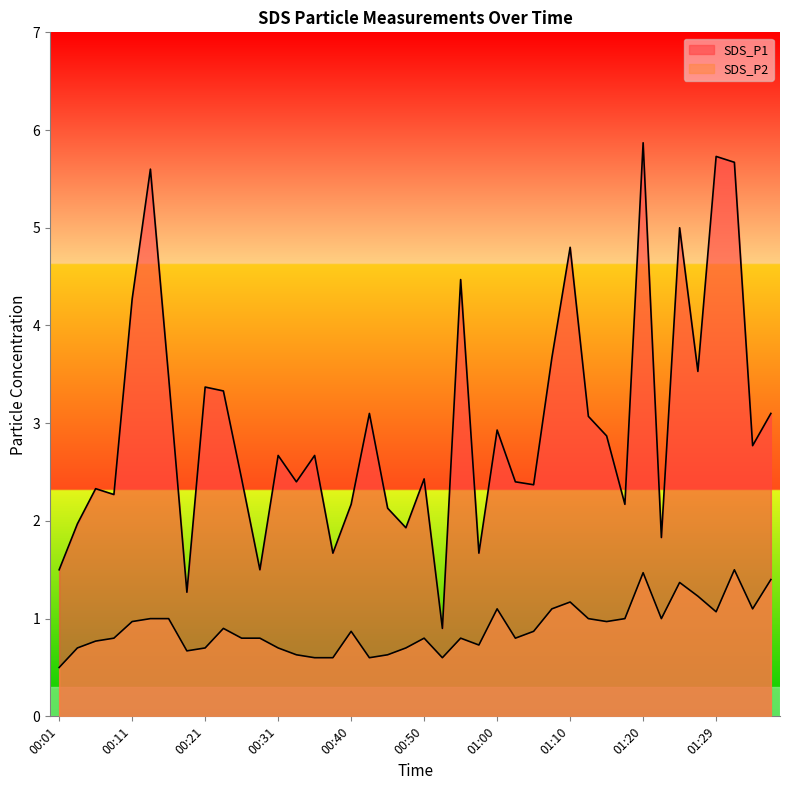

What is the spread (max minus min) of values at 00:18?

0.6